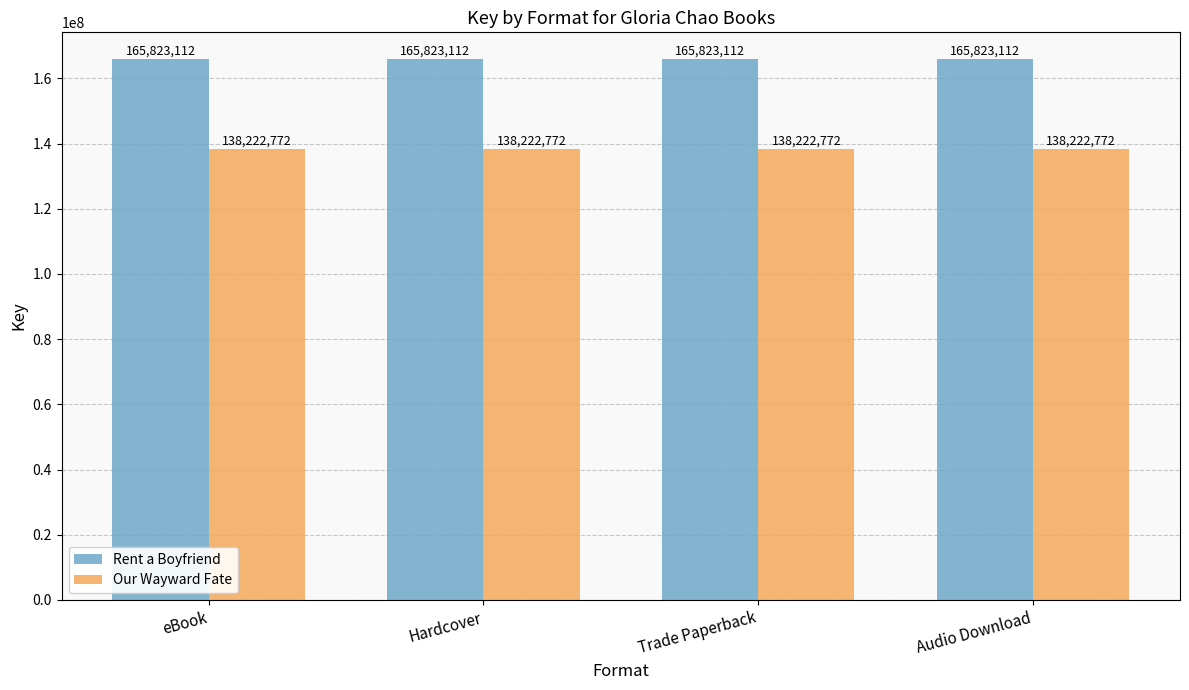

What value does the Our Wayward Fate series have at eBook?

138222772